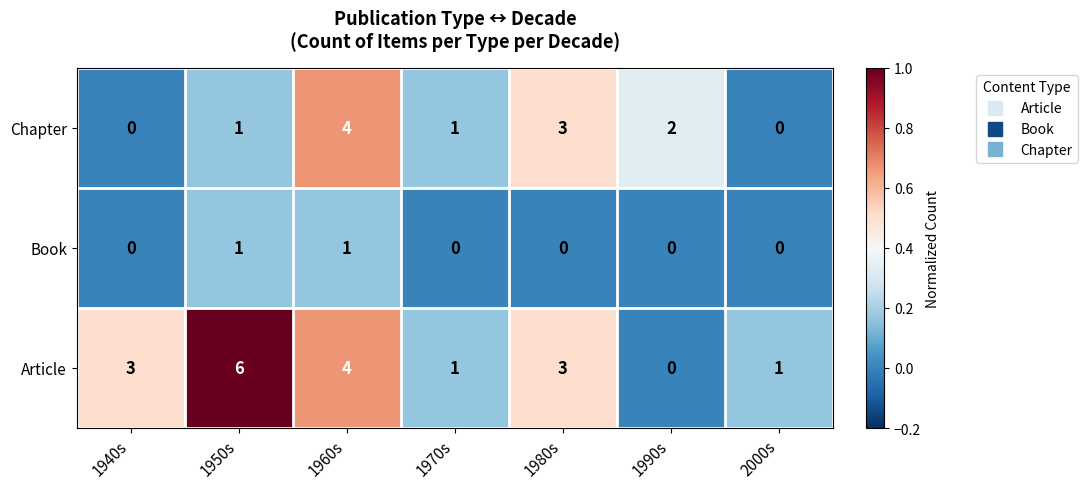

Count the Article values in the range 1 to 4.

5